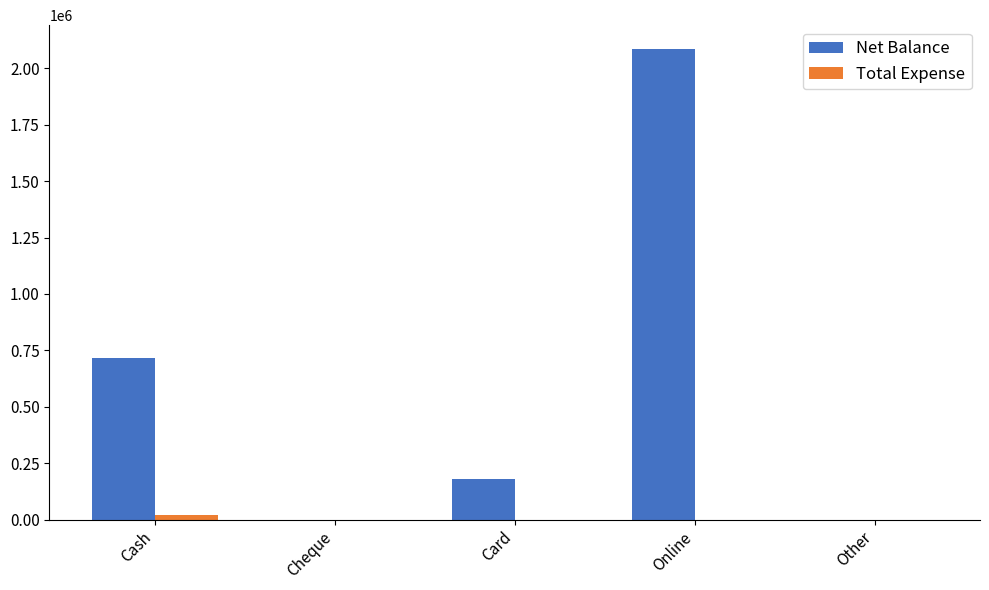

Which series has the largest total across all categories?

Net Balance